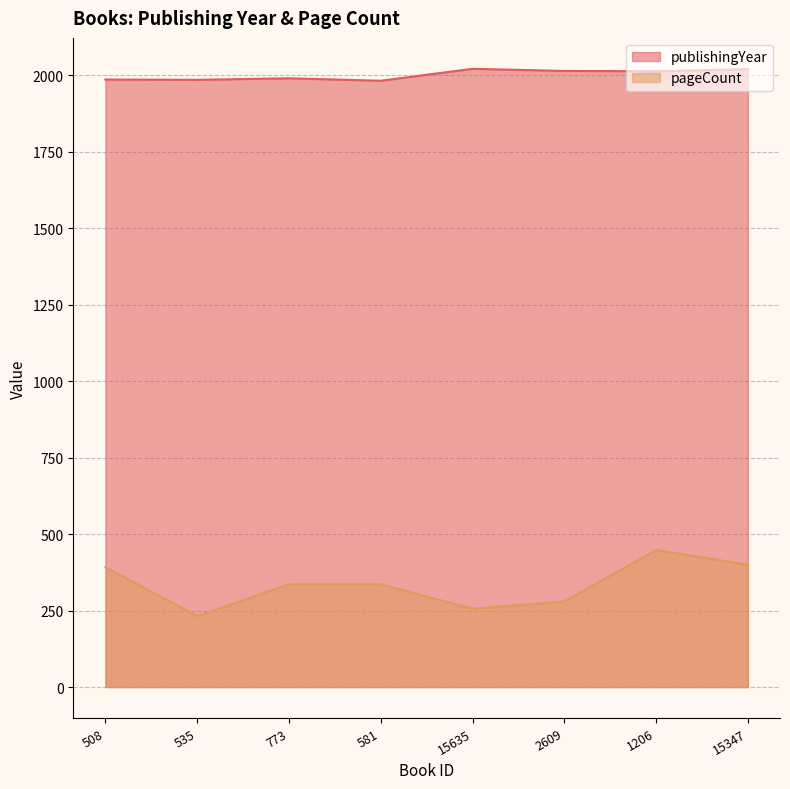

True or false: publishingYear and pageCount intersect in this chart.

False